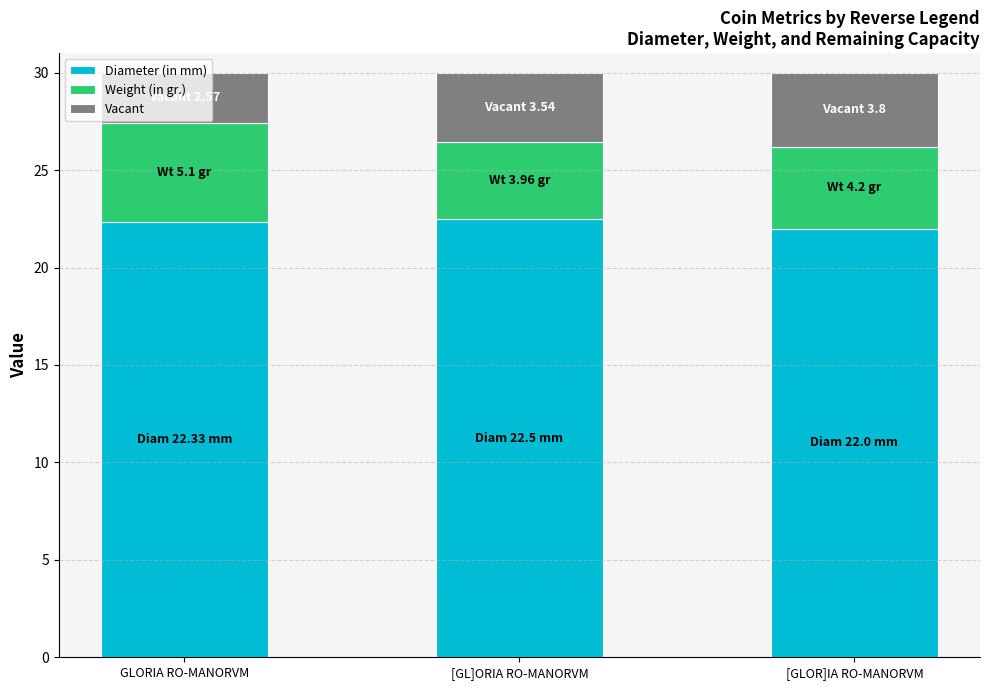

What is the total value across all series at [GL]ORIA RO-MANORVM?

30.0